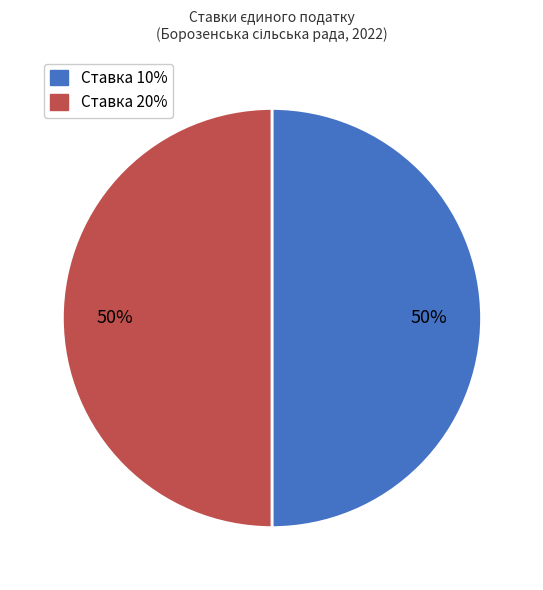

To the nearest percent, what portion does Ставка 20% represent?

50%